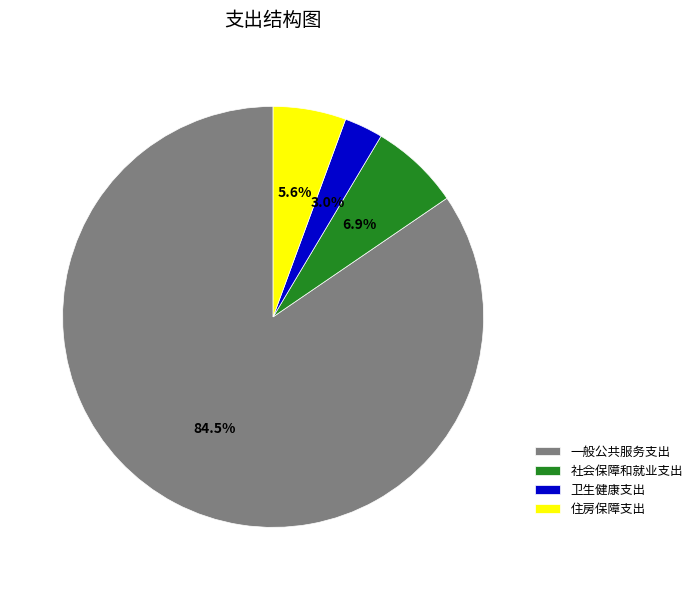

To the nearest percent, what portion does 卫生健康支出 represent?

3%